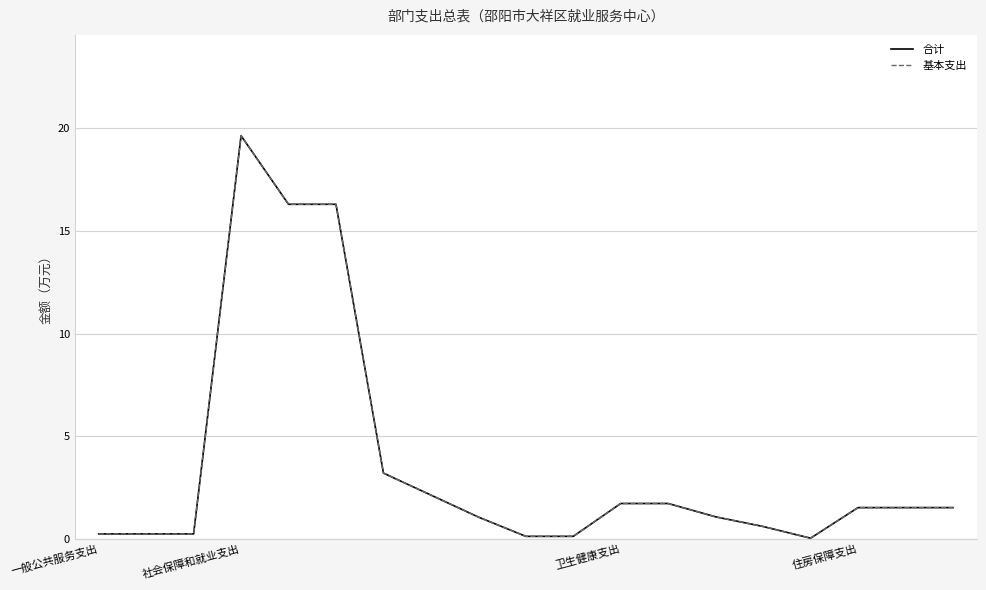

Does the chart display data point markers on the line(s)?

No